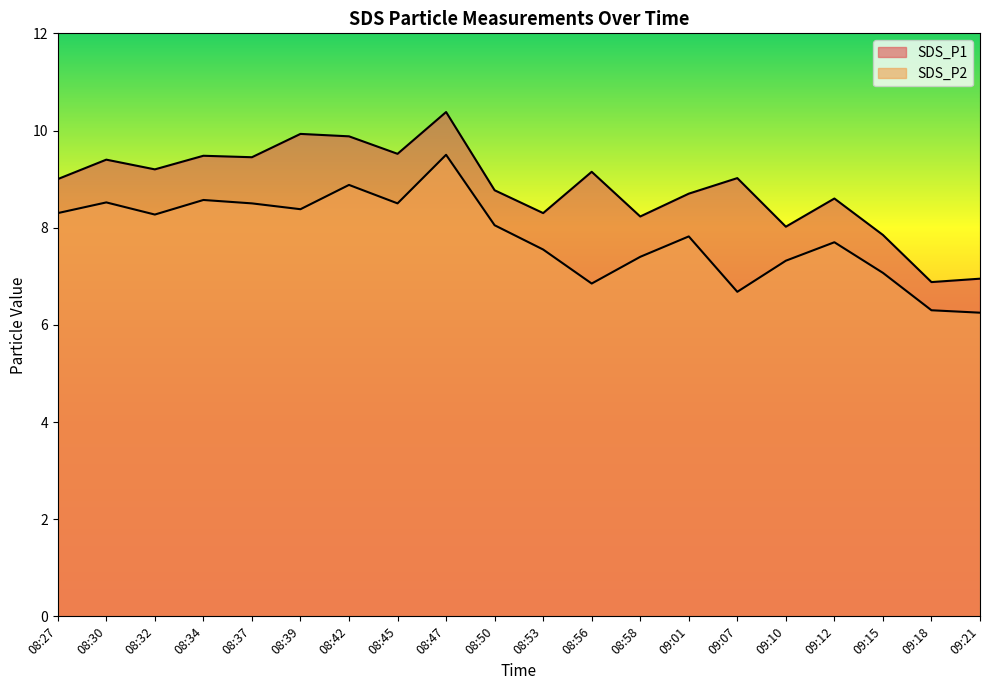

The value of SDS_P2 at 09:18 is 6.3. True or false?

True